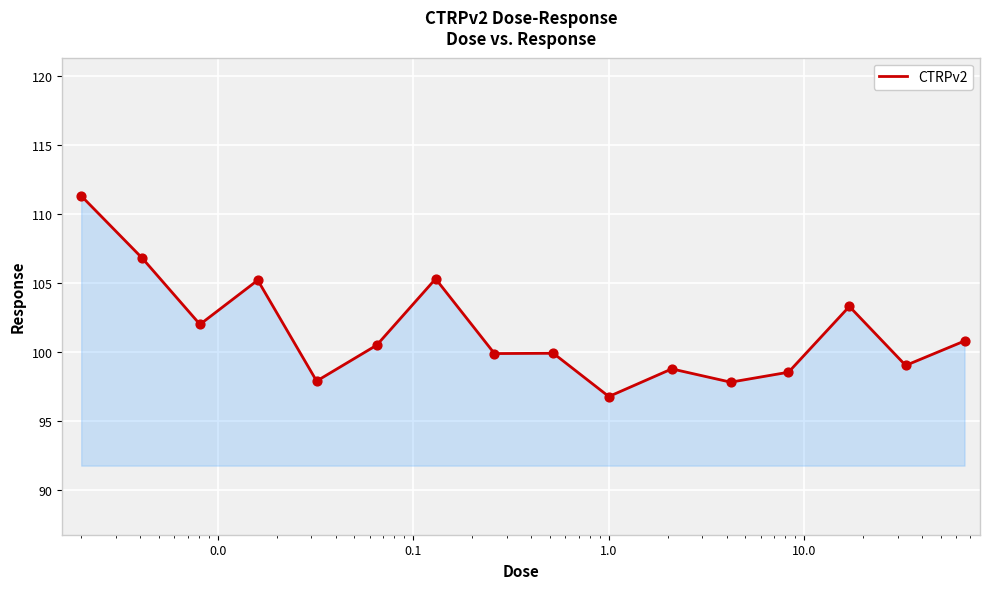

What is the smallest value displayed?

96.8